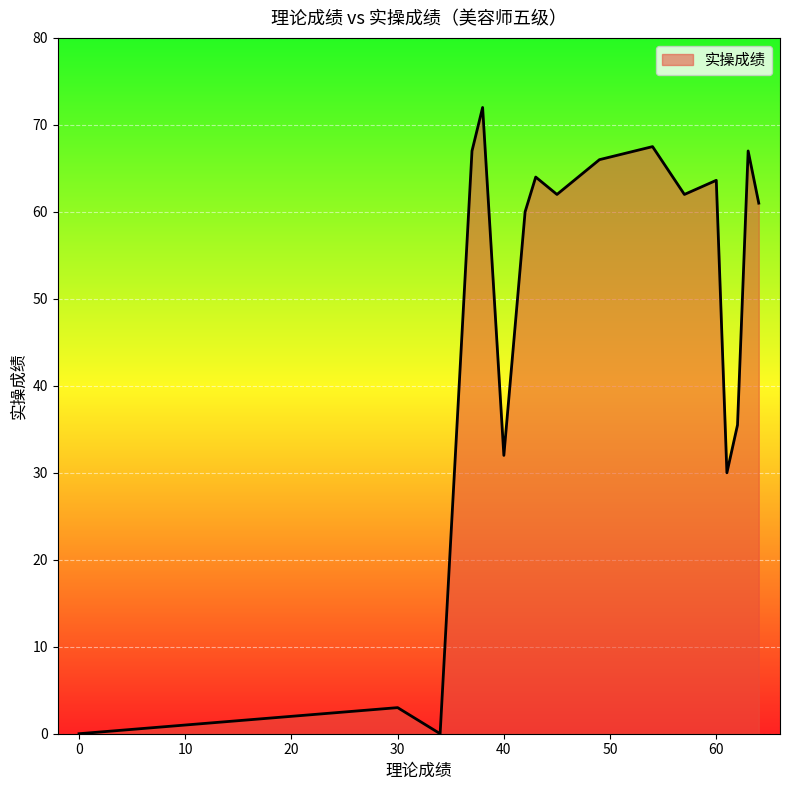

What is the maximum value shown in the chart?

72.0